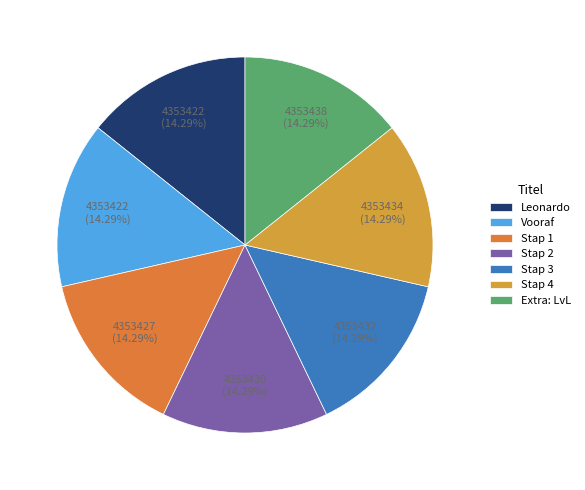

What percentage is the Vooraf slice, to the nearest percent?

14%